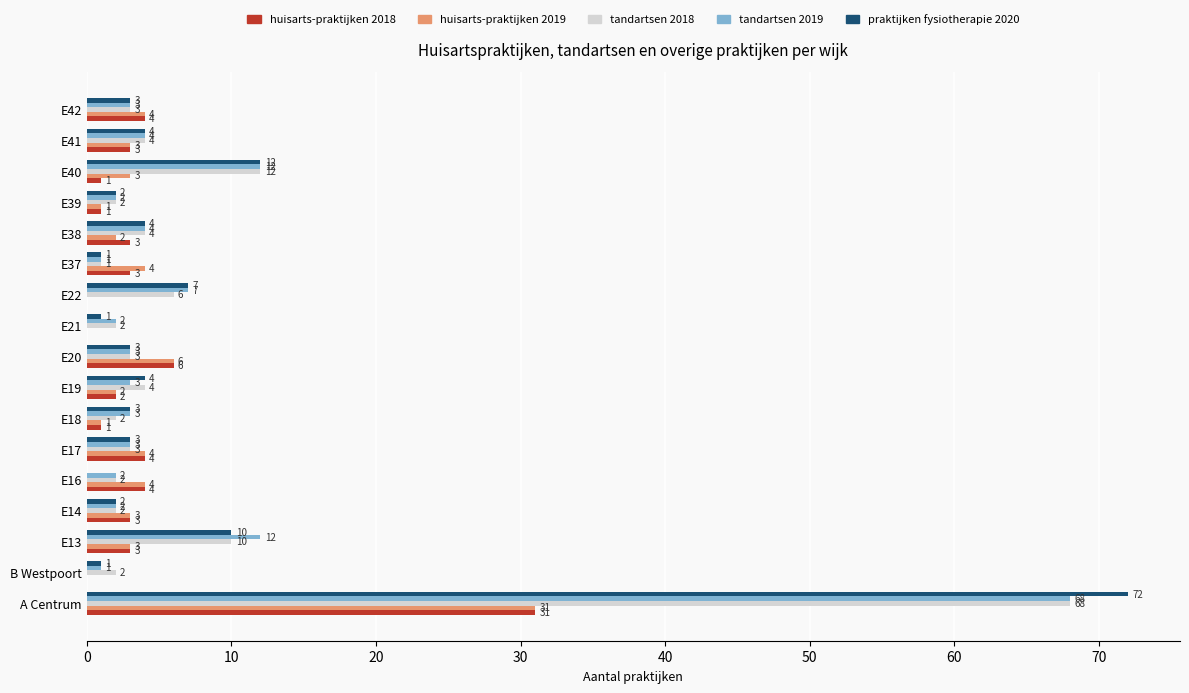

True or false: huisarts-praktijken 2019 has a value of 1 at E18.

True